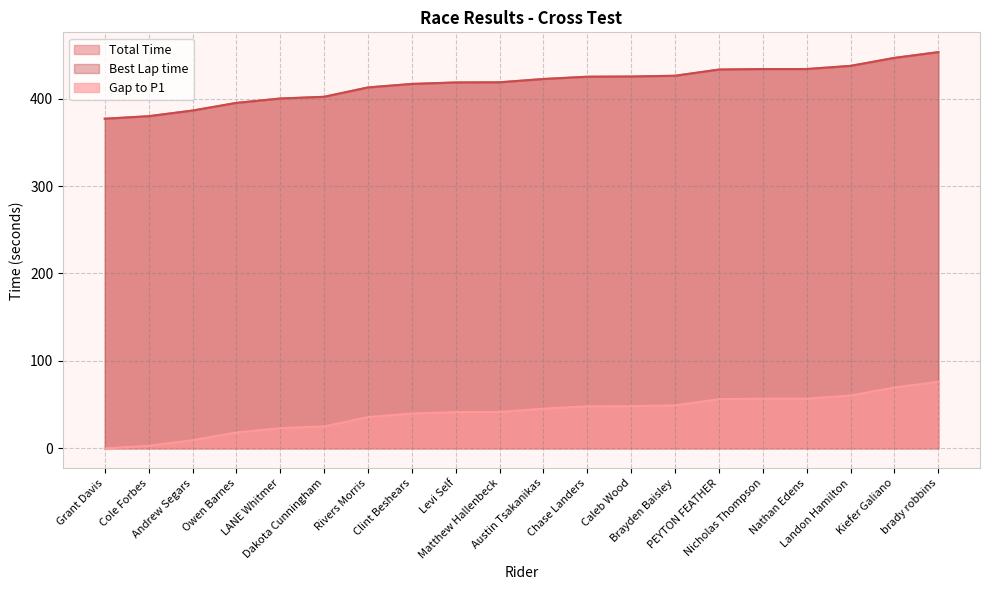

Is the value of Total Time at Grant Davis greater than the value of Gap to P1 at Nathan Edens?

Yes